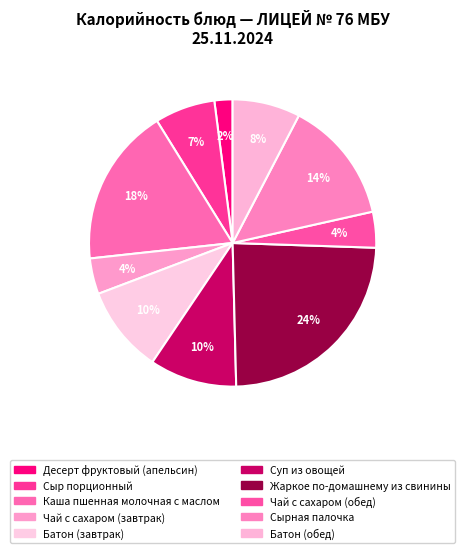

Which category has the biggest portion of the pie?

Жаркое по-домашнему из свинины